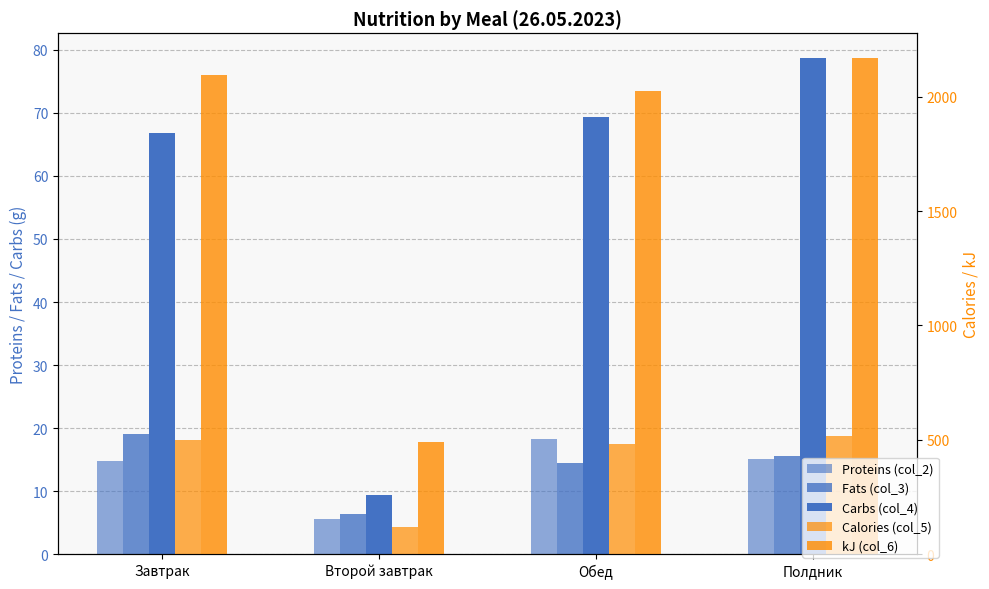

What is the sum of all Calories (col_5) values?

1611.3